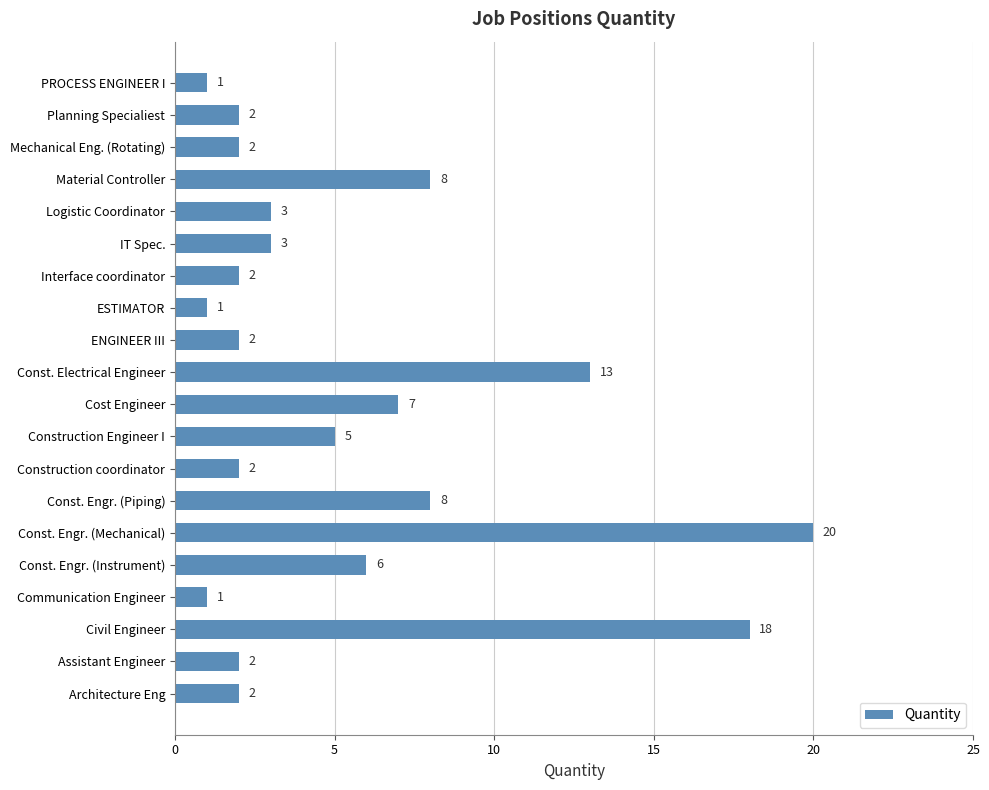

What is the approximate value at Material Controller, to the nearest 5?

10